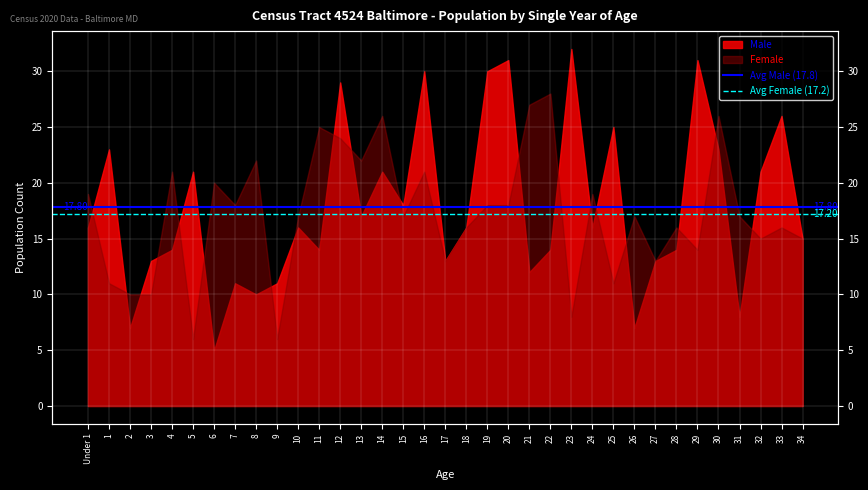

What is the label of the 1st point from the left?

Under 1